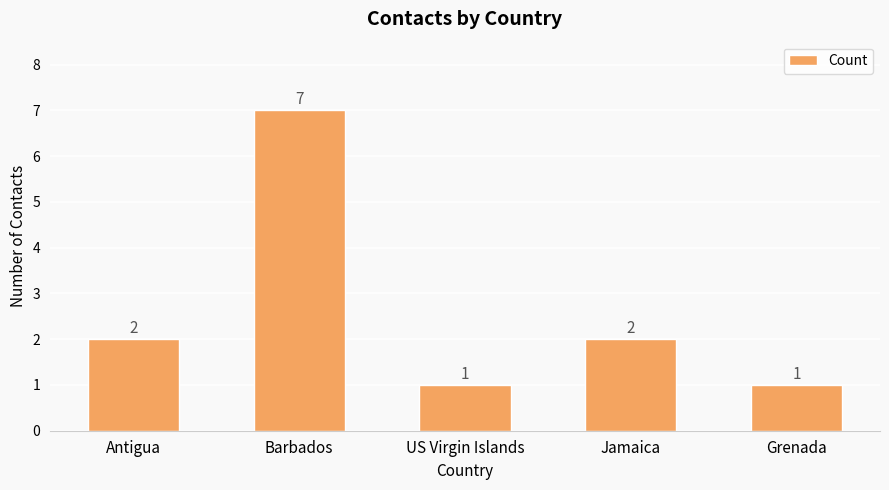

Reading left to right, list all the values displayed in this chart.

2	7	1	2	1